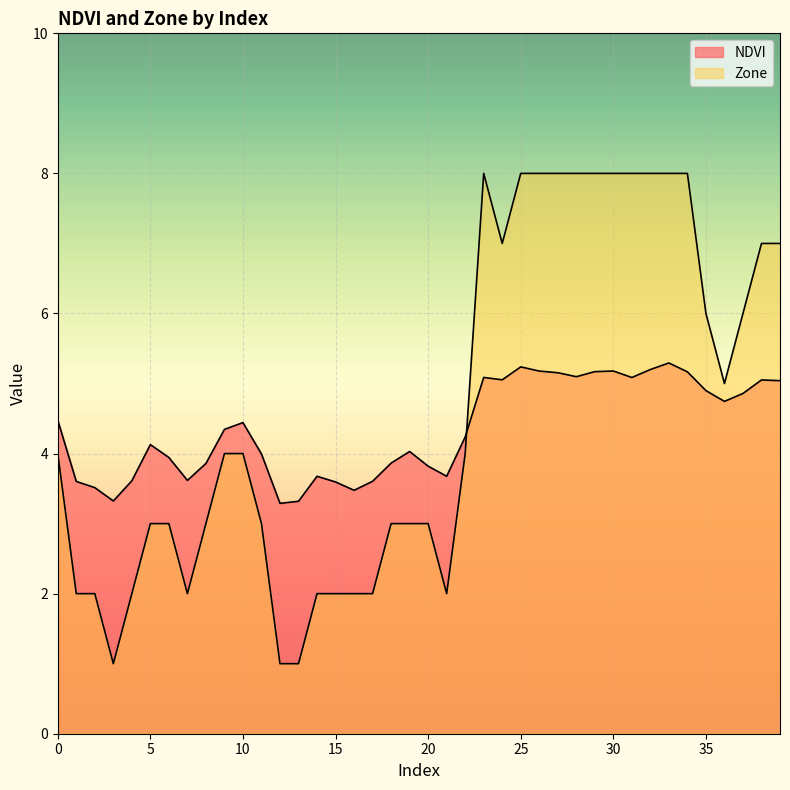

In NDVI, how many points are lower than both neighbors (excluding endpoints)?

9